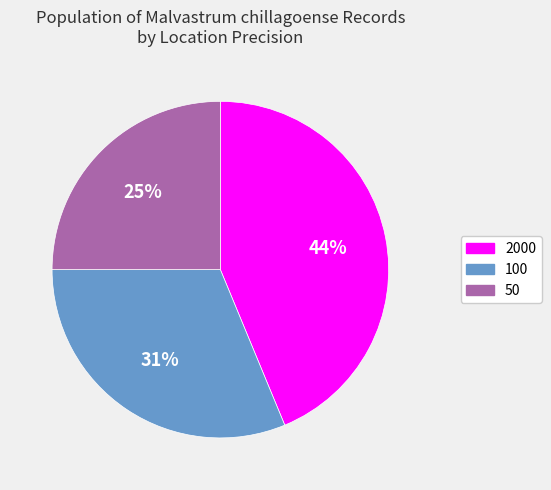

To the nearest percent, what percentage of the pie is 100?

31%